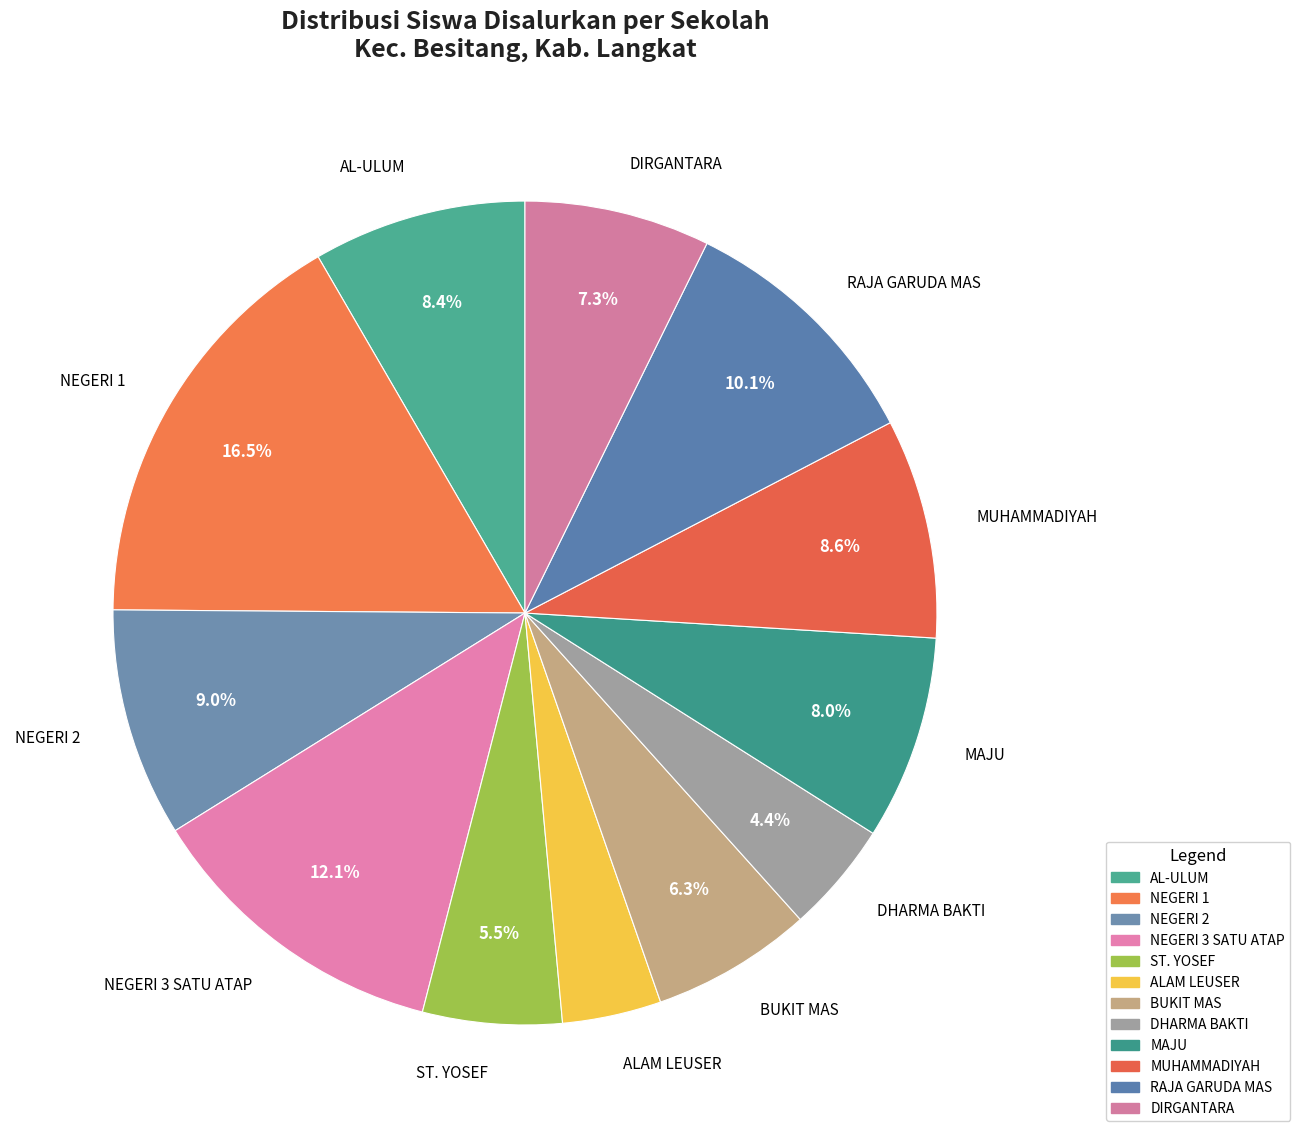

Combined, what portion of the pie is DHARMA BAKTI and DIRGANTARA?

11.7%